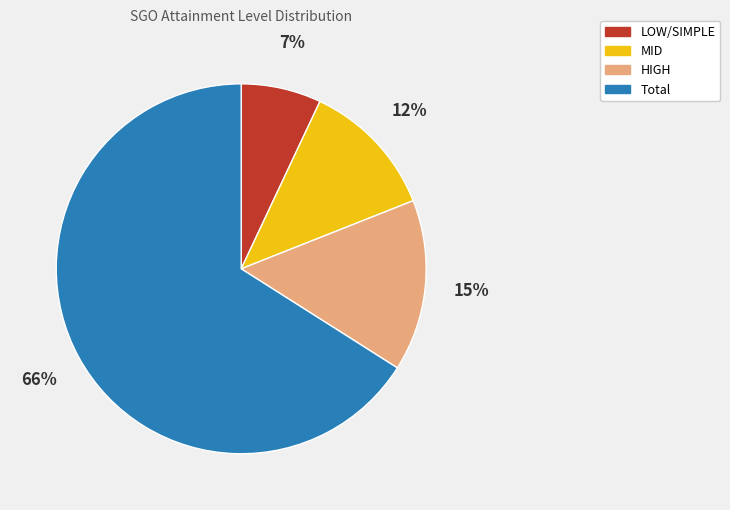

Which category has the smallest portion of the pie?

LOW/SIMPLE